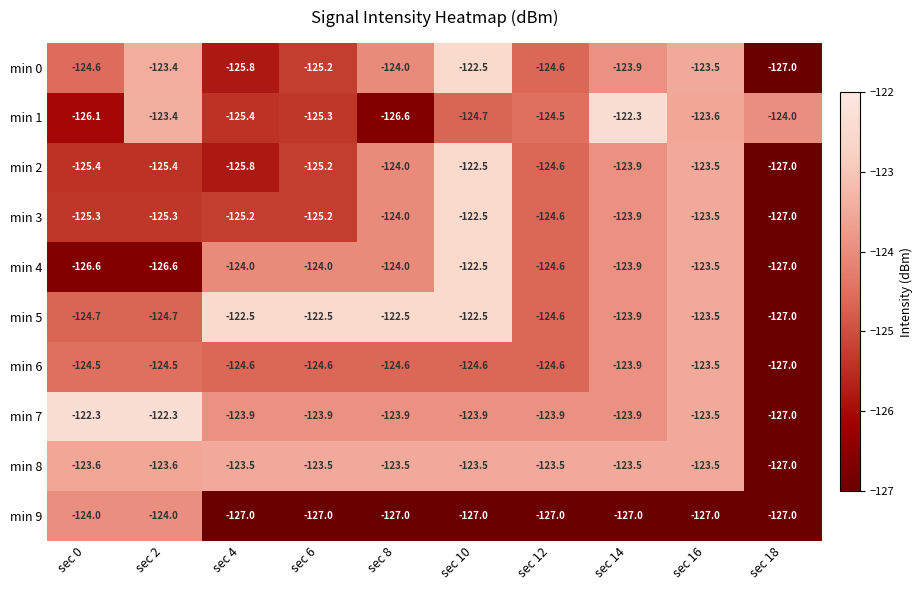

Is it true that min 4 equals -74.8 at sec 6?

False